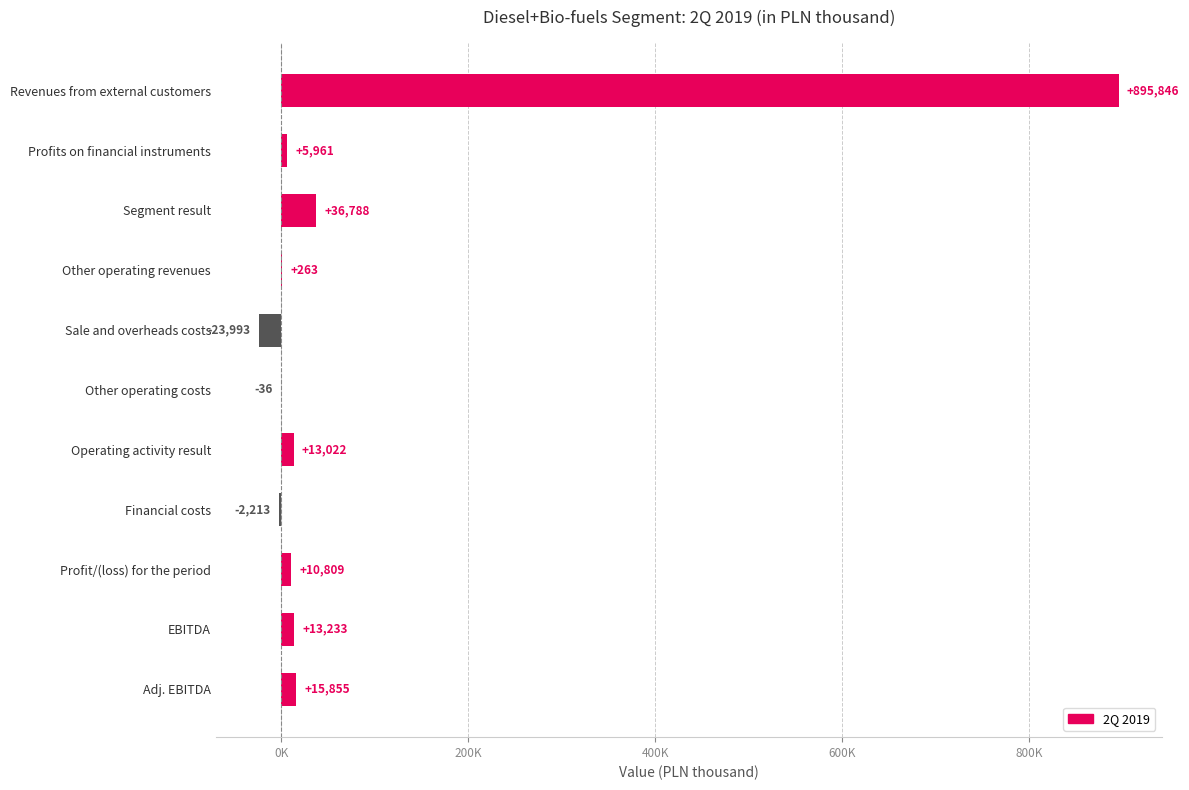

What is the difference between the maximum and second lowest values?

898059